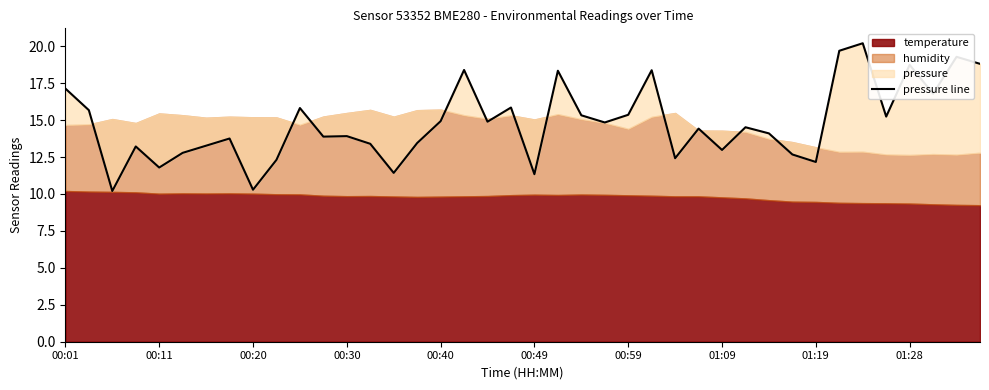

What is the difference between the second highest and minimum values?

9.5